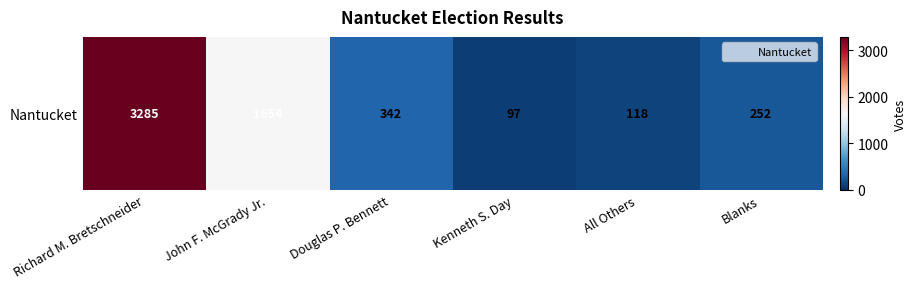

Which category has the lowest value across all series?

Kenneth S. Day